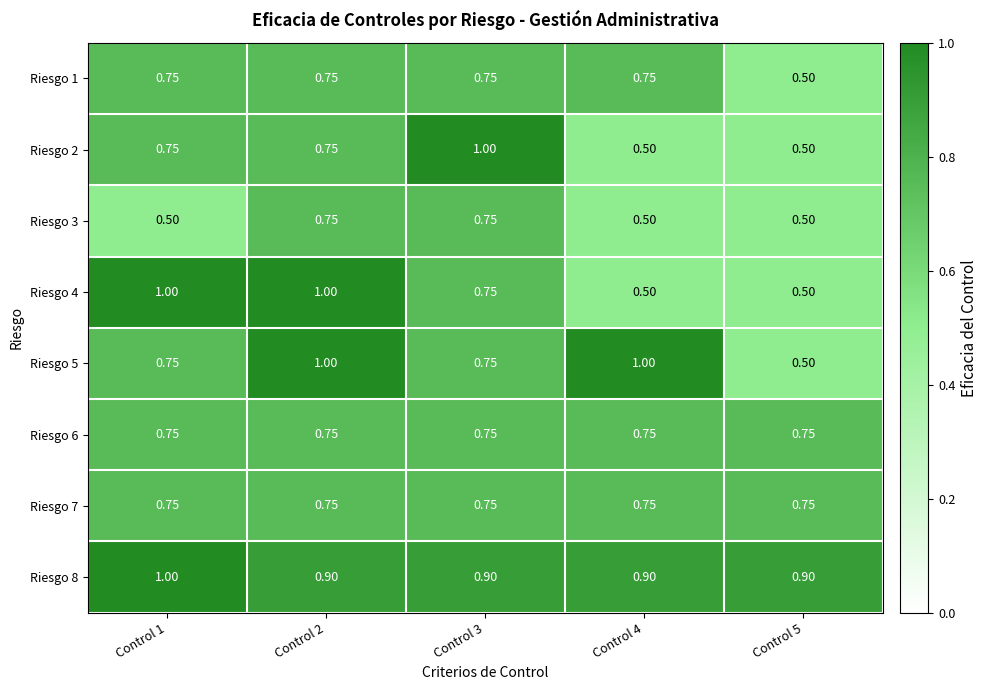

Is the value of Riesgo 5 at Control 5 greater than the value of Riesgo 7 at Control 2?

No